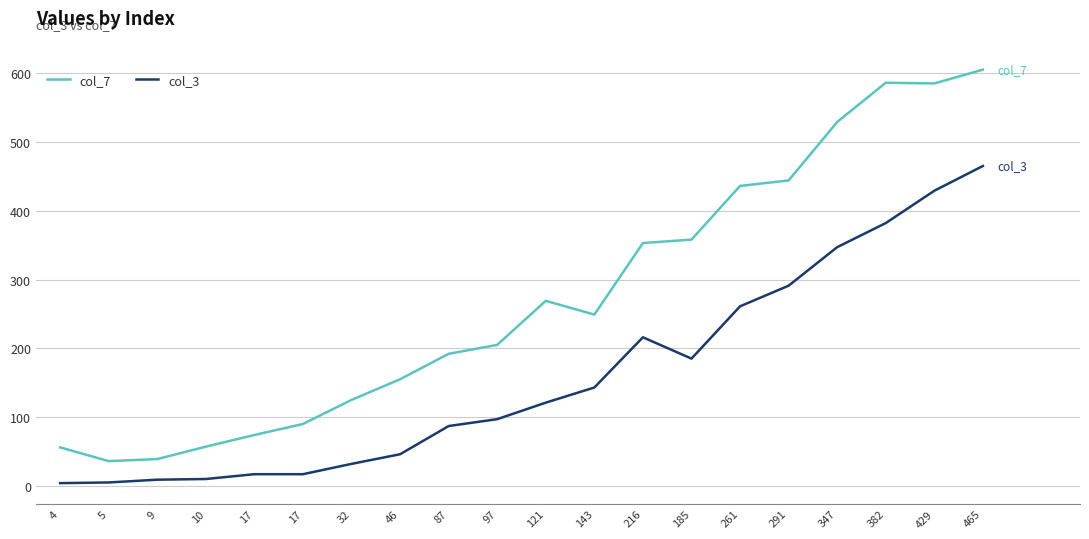

What is the label of the 10th point from the right?

121